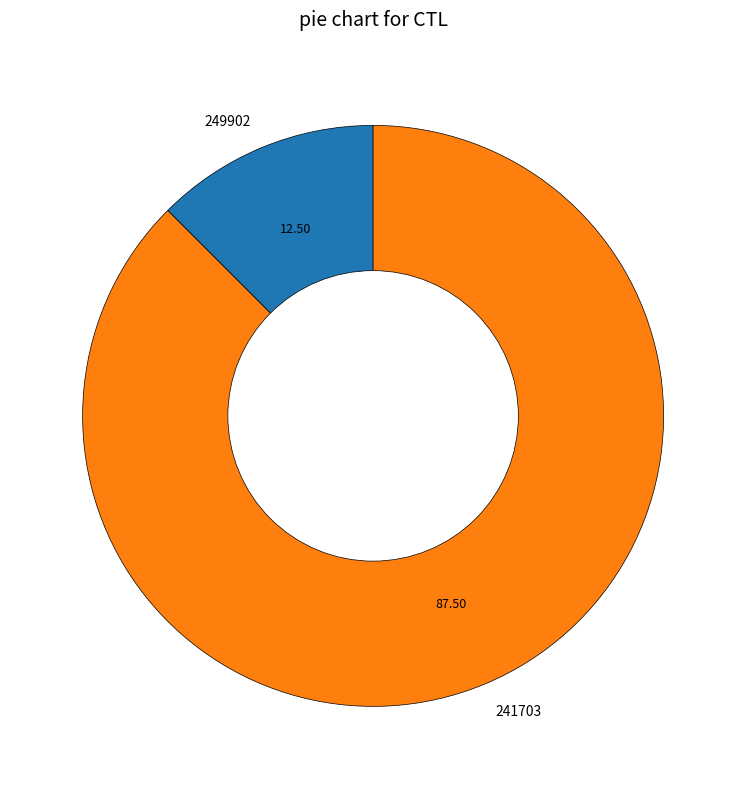

Between 241703 and 249902, which is larger?

241703